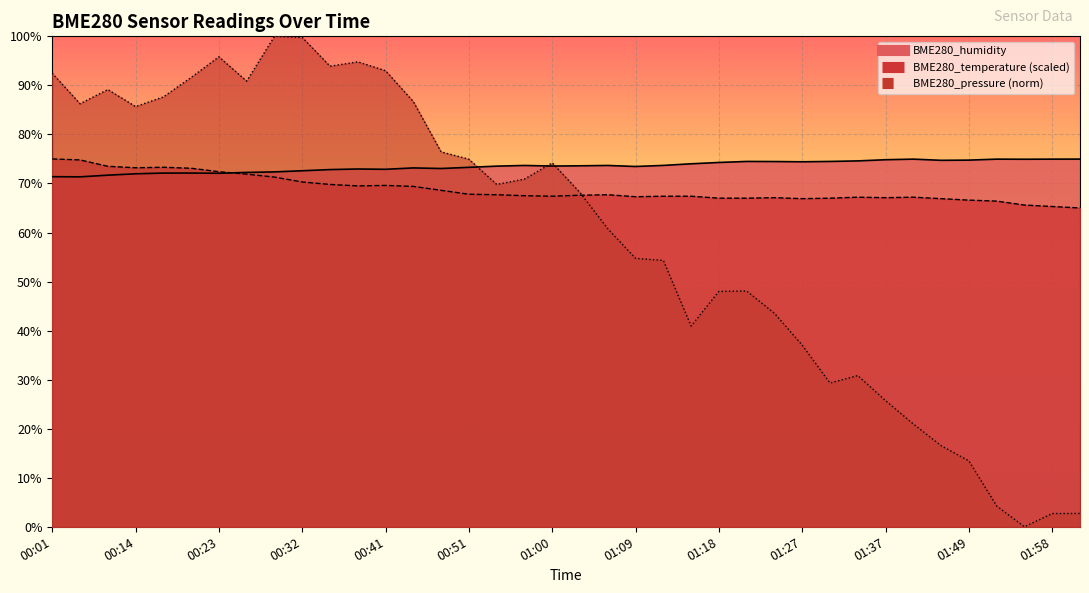

List the series in order of their peak value, highest first.

BME280_pressure_norm, BME280_temperature, BME280_humidity